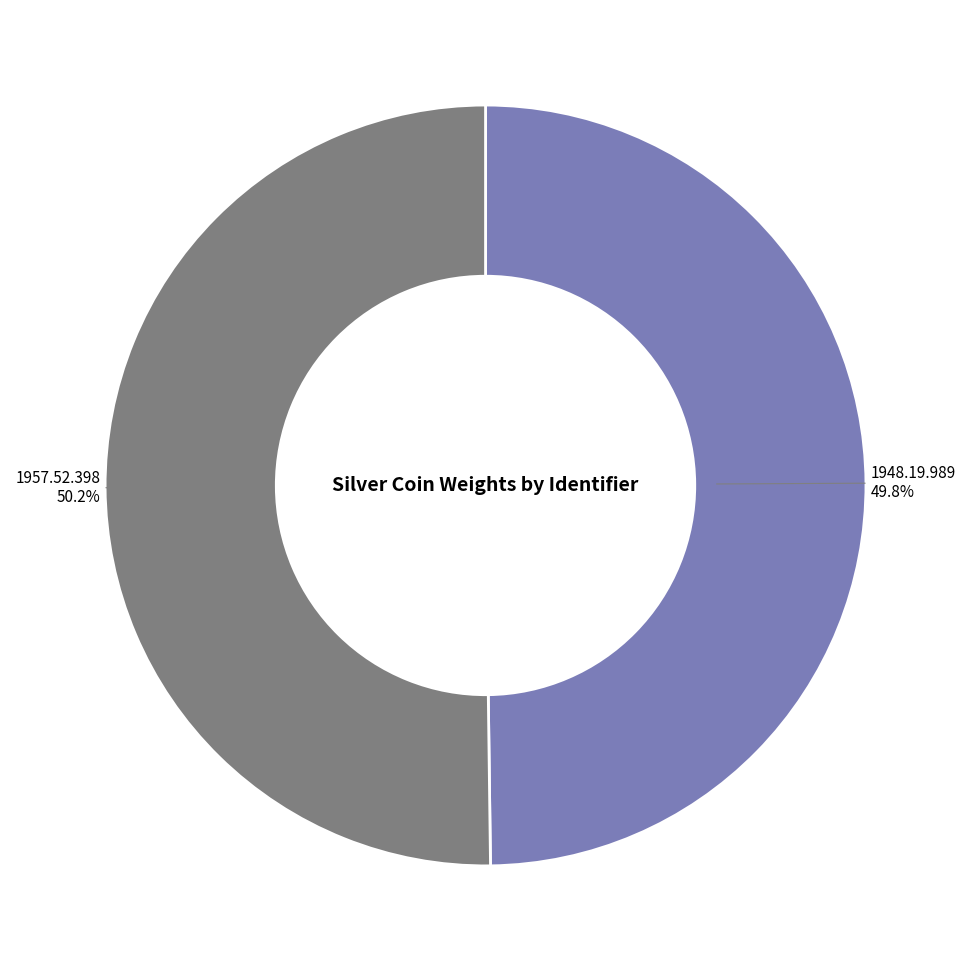

To the nearest percent, what percentage of the pie is 1948.19.989?

50%